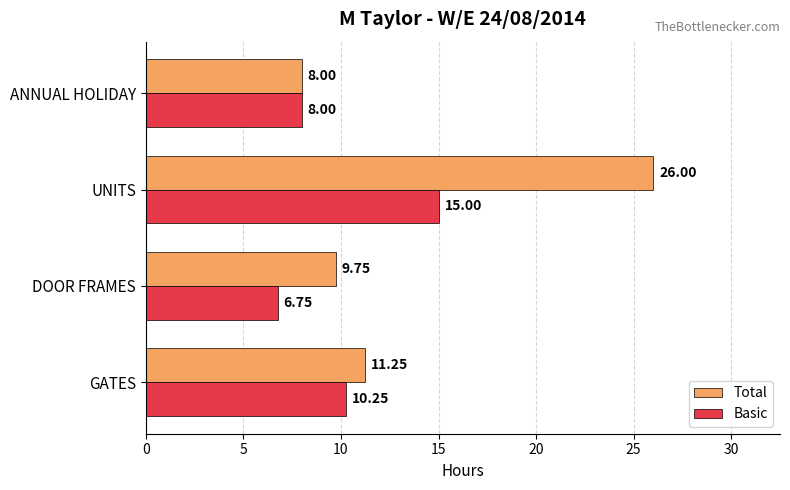

What is the total value across all series at DOOR FRAMES?

16.5